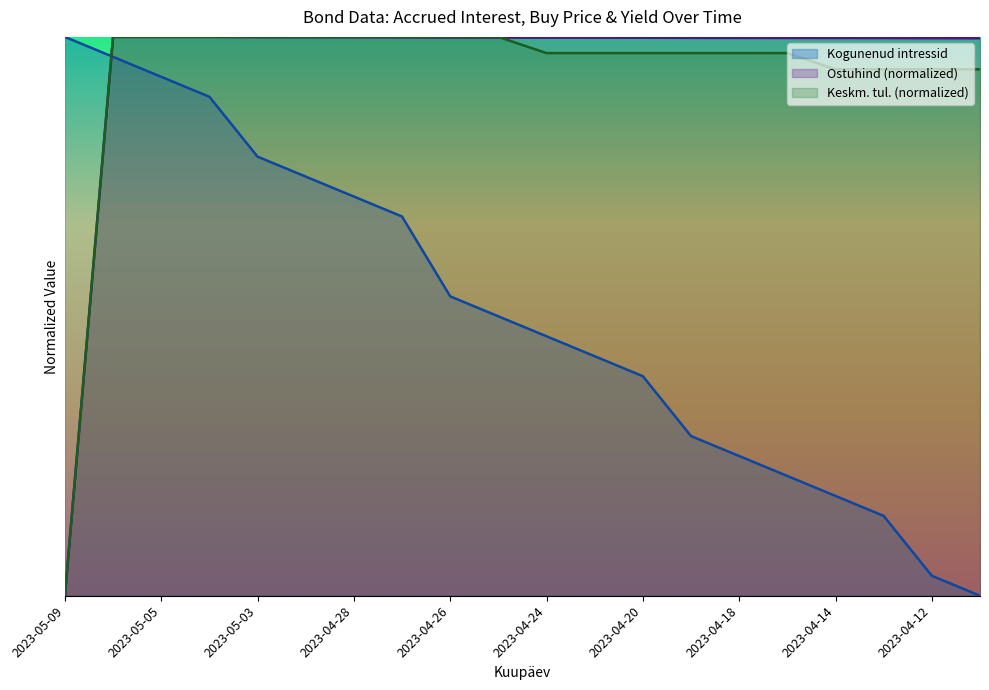

True or false: the data shows 0.4 at 2023-04-20.

True